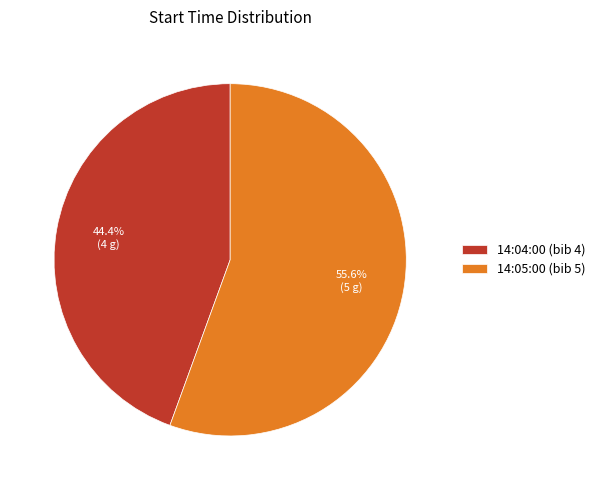

The 14:05:00 slice represents 46% of the pie. True or false?

False